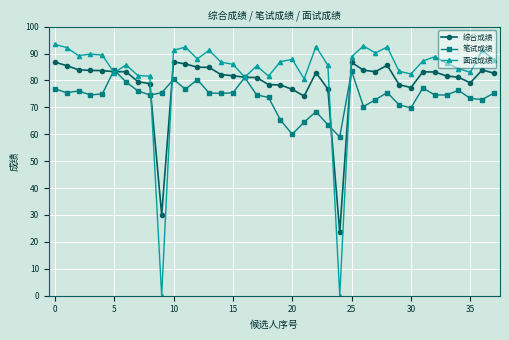

Which series has the widest spread of values?

面试成绩